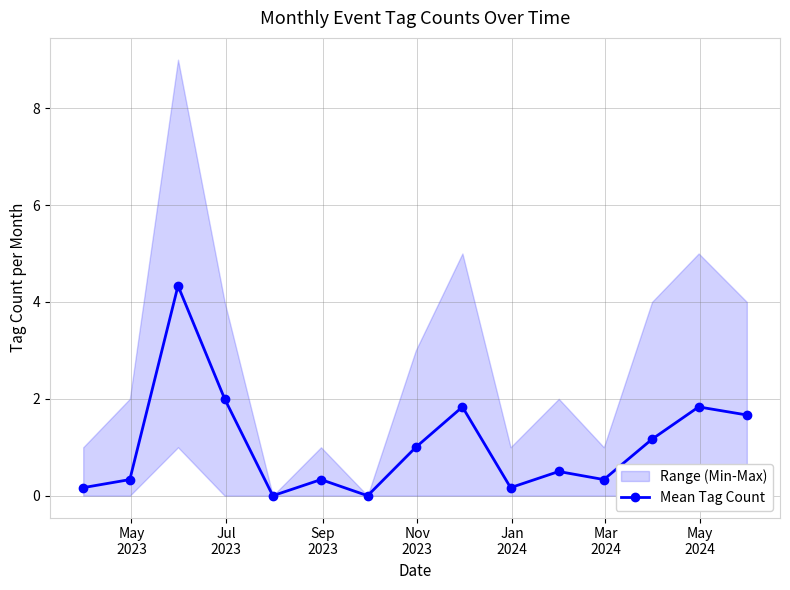

What is the maximum value for Mean Tag Count?

4.3